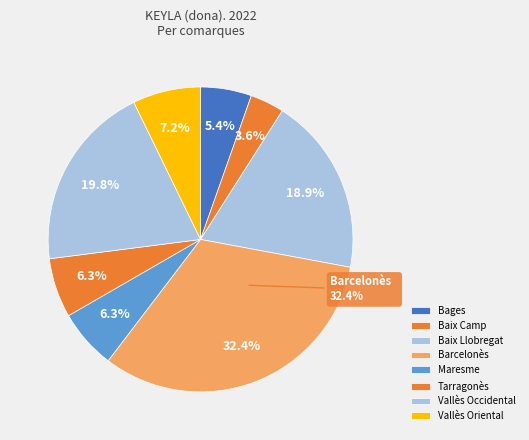

What percentage is the Baix Camp slice, to the nearest percent?

4%